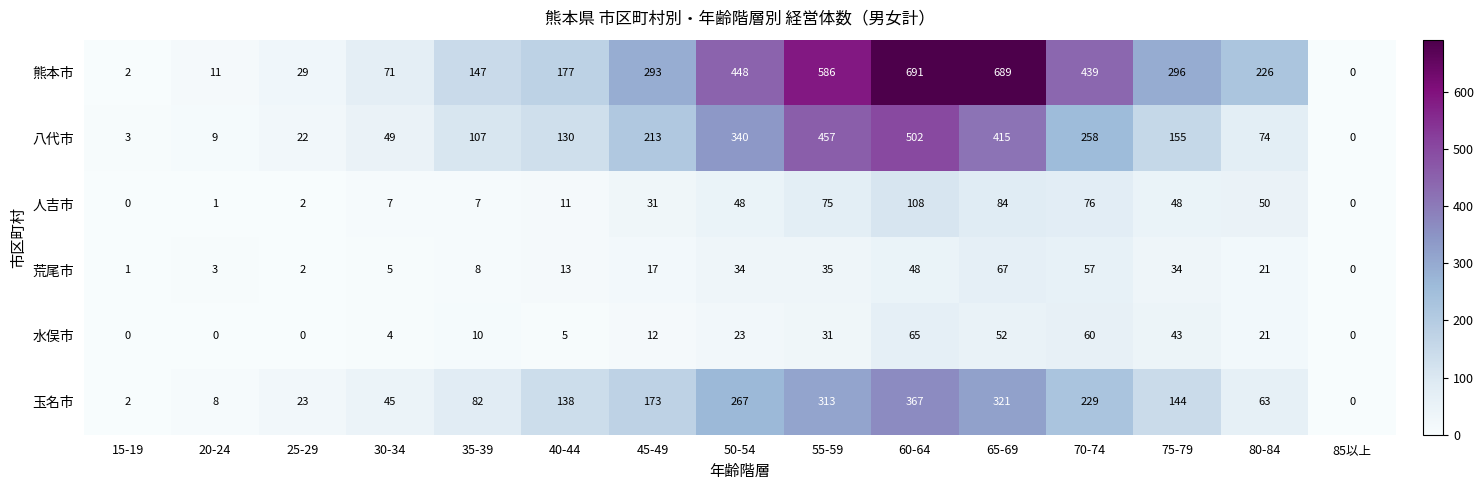

What is the greatest value displayed?

691